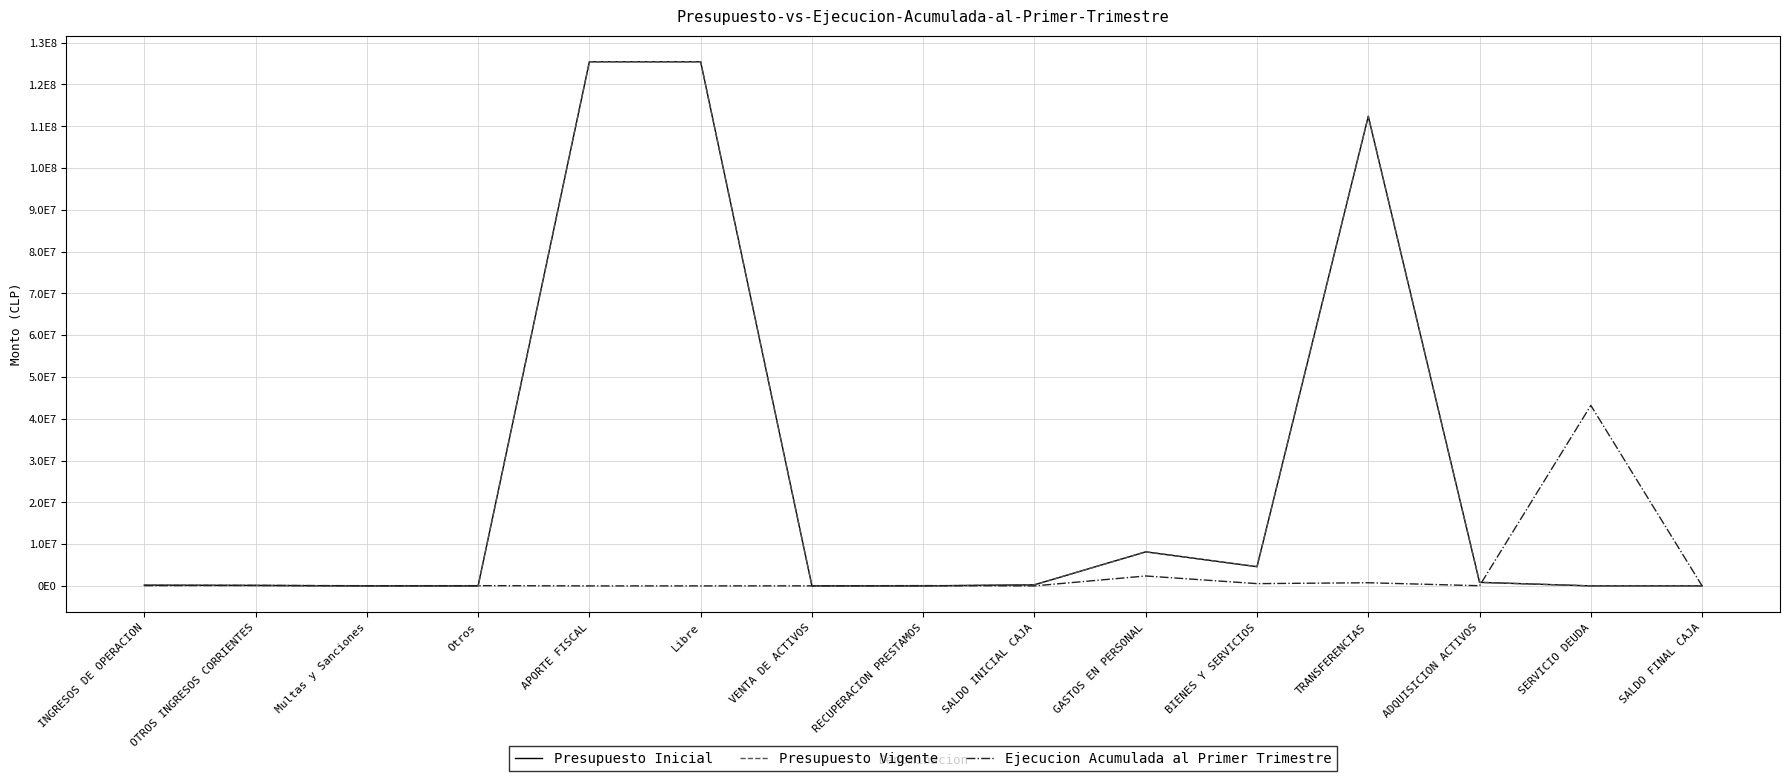

Does the chart display data point markers on the line(s)?

No